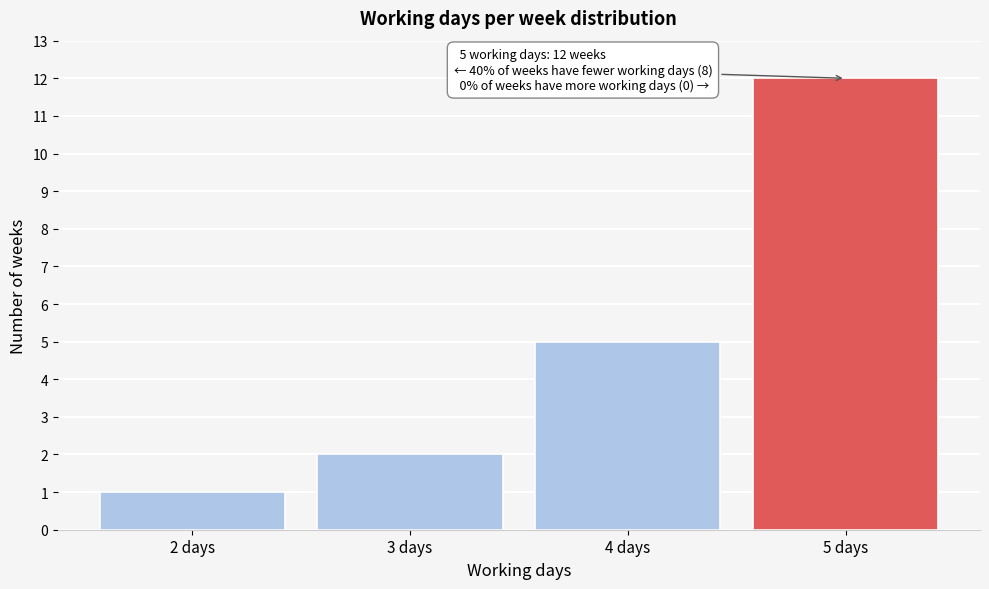

Reading left to right, what are all the values shown in this chart?

1	2	5	12